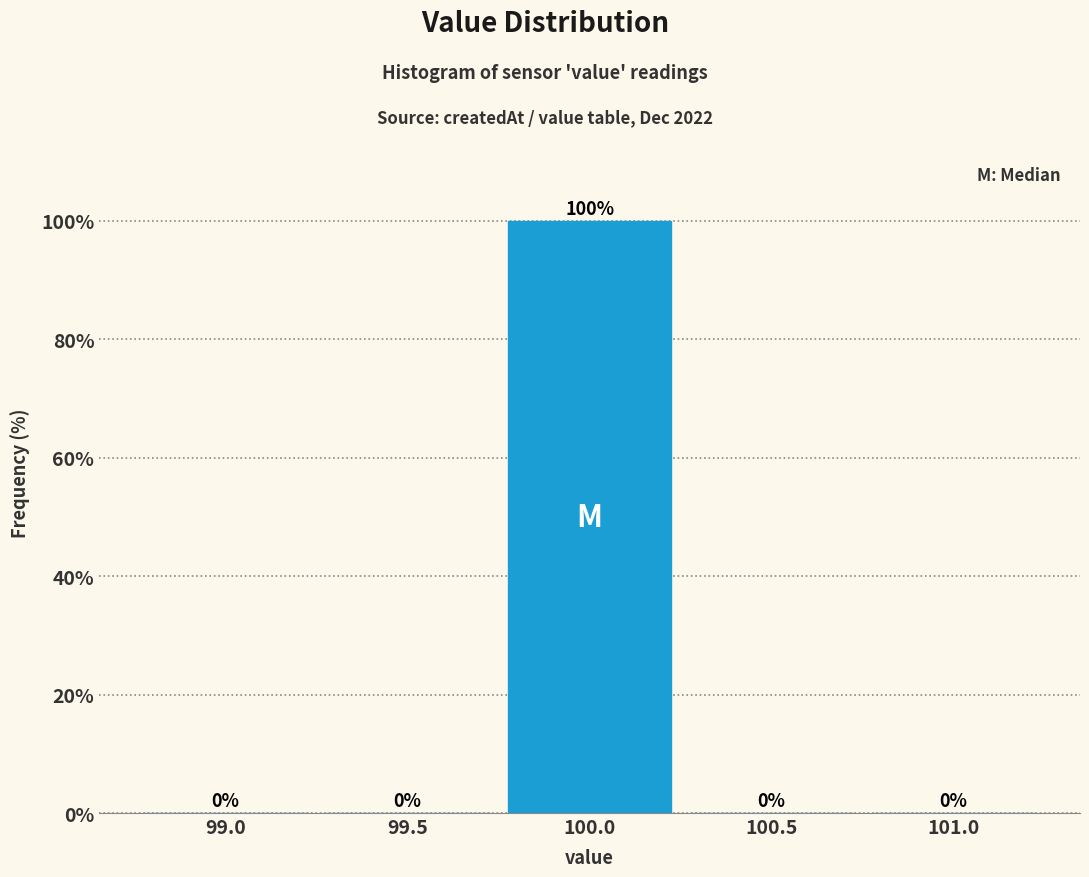

Reading right to left, list all the values displayed in this chart.

101.0=0	100.5=0	100.0=100	99.5=0	99.0=0